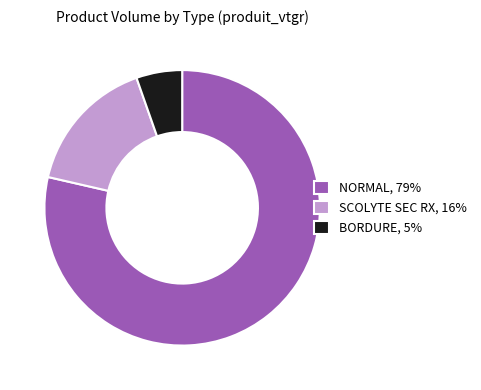

What is the largest slice in the pie chart?

NORMAL, 79%